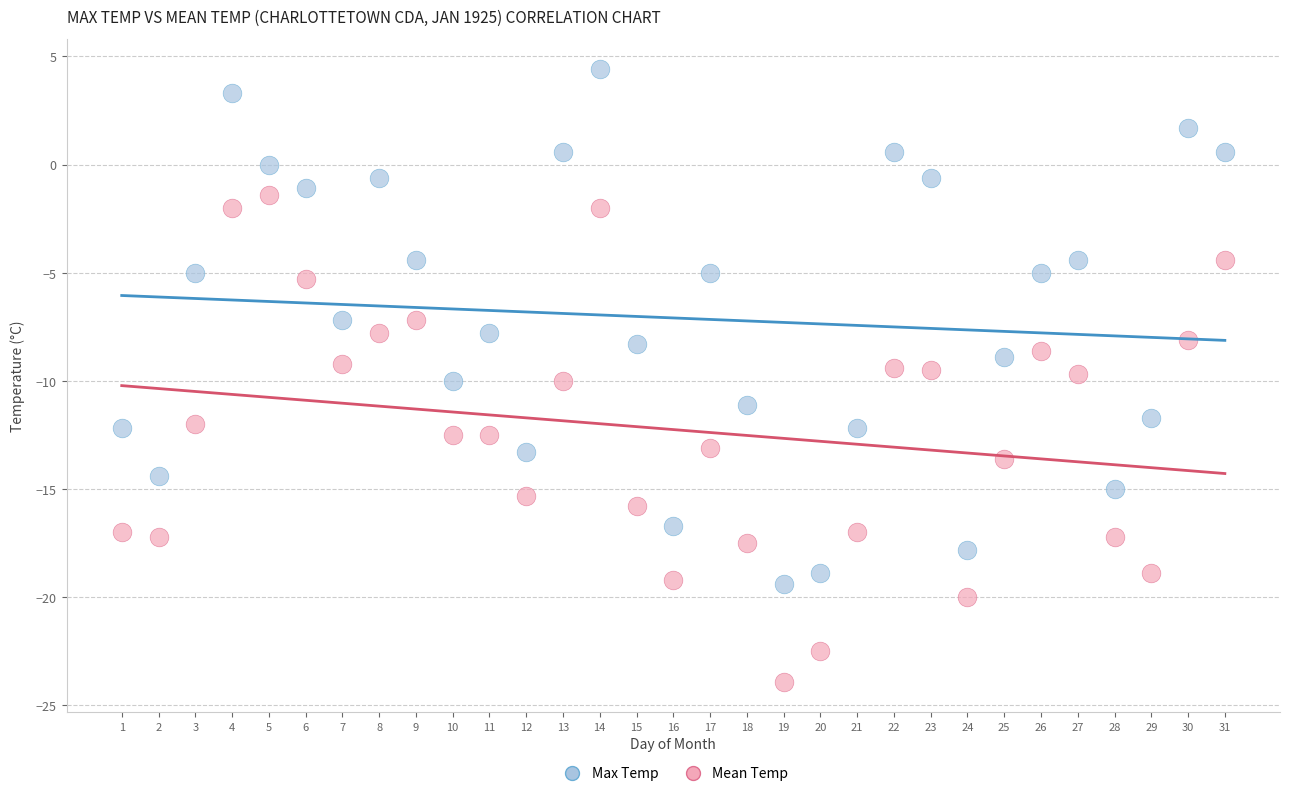

Across all data points, what is the range of Y values (max minus min)?

28.3